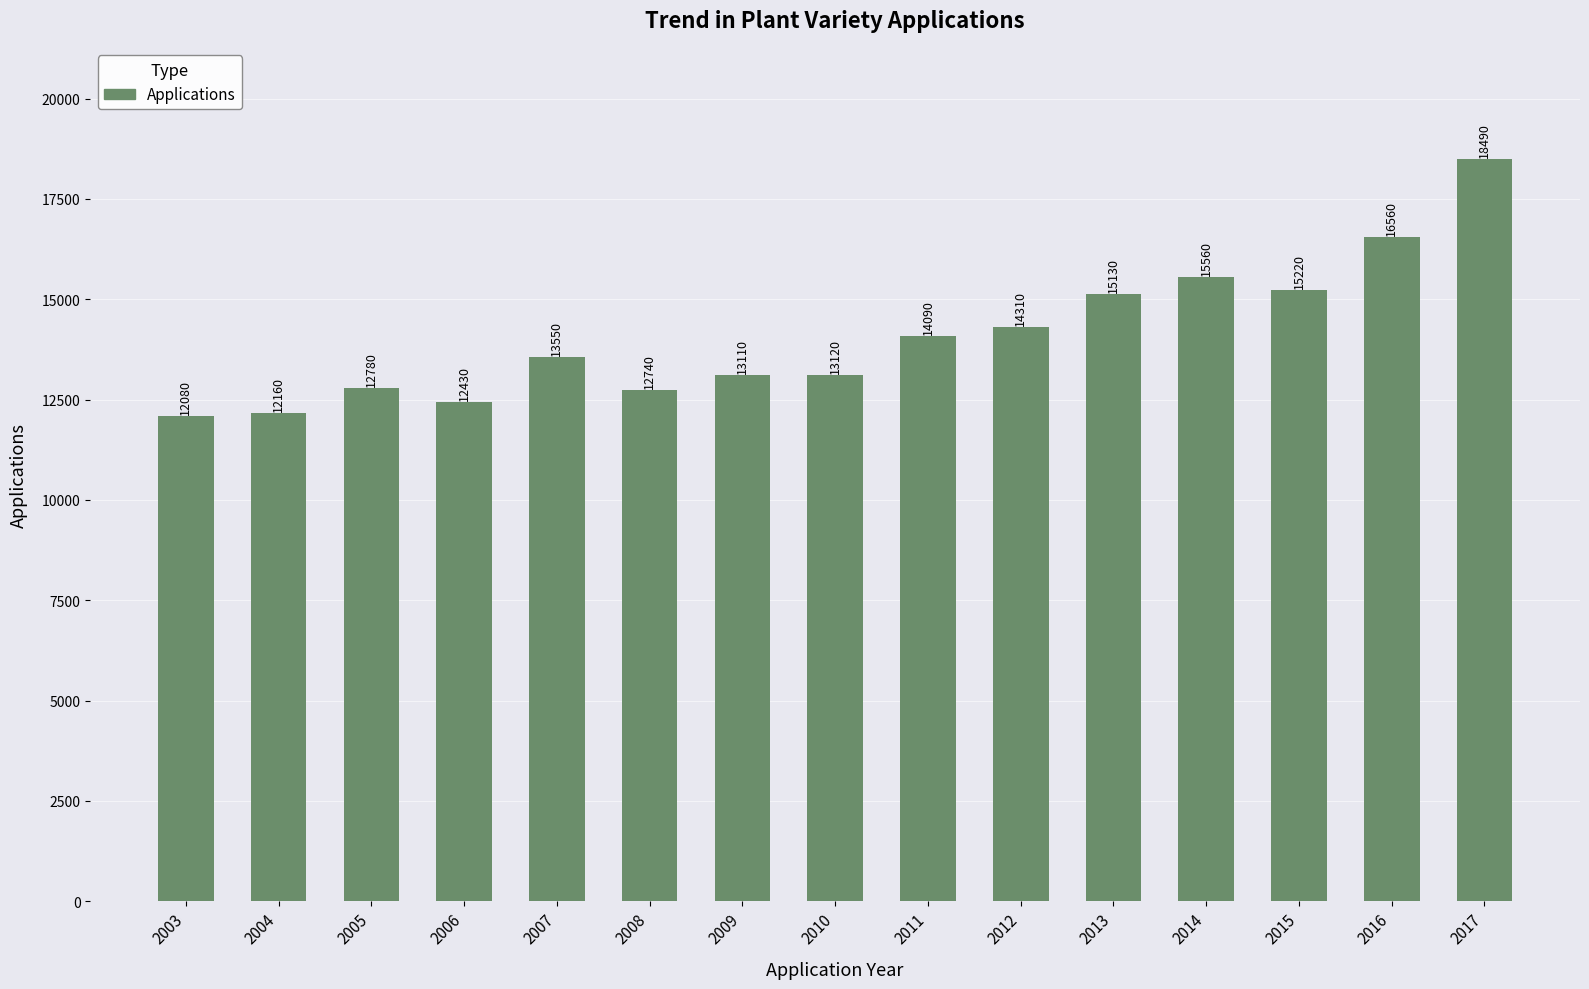

Reading left to right, transcribe all the data shown in this chart.

2003=12080	2004=12160	2005=12780	2006=12430	2007=13550	2008=12740	2009=13110	2010=13120	2011=14090	2012=14310	2013=15130	2014=15560	2015=15220	2016=16560	2017=18490